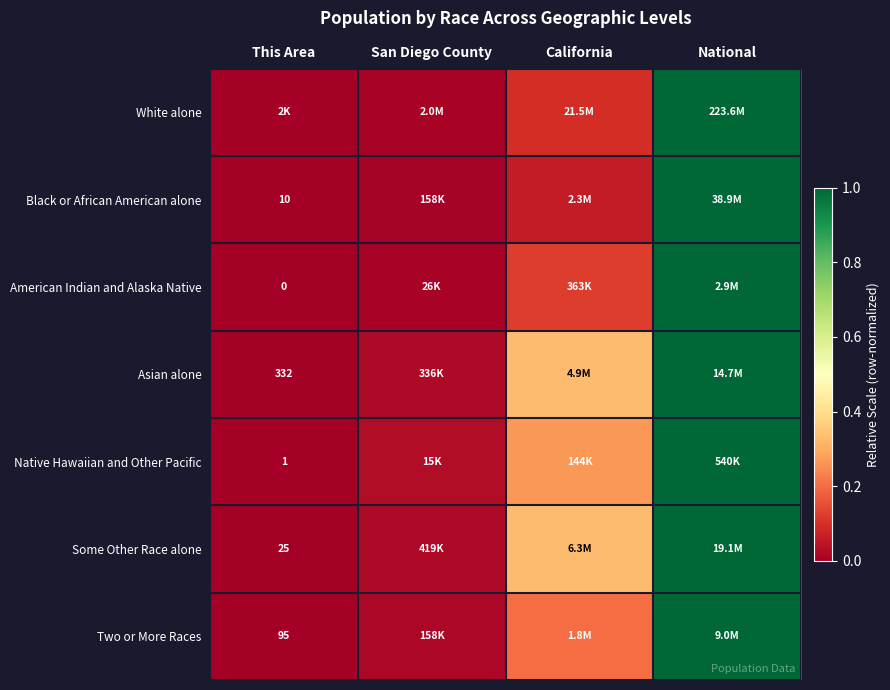

The Native Hawaiian and Other Pacific series shows 0.0 at This Area. True or false?

False